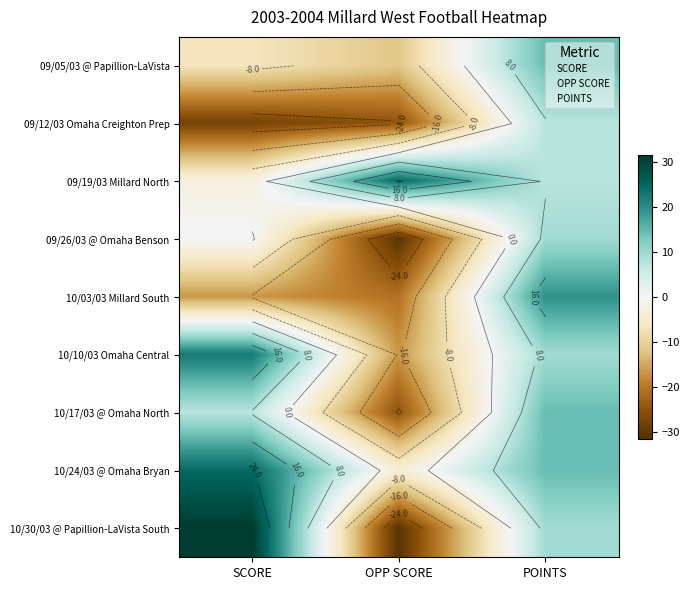

What is the lowest value of the 09/05/03 @ Papillion-LaVista series?

-11.6